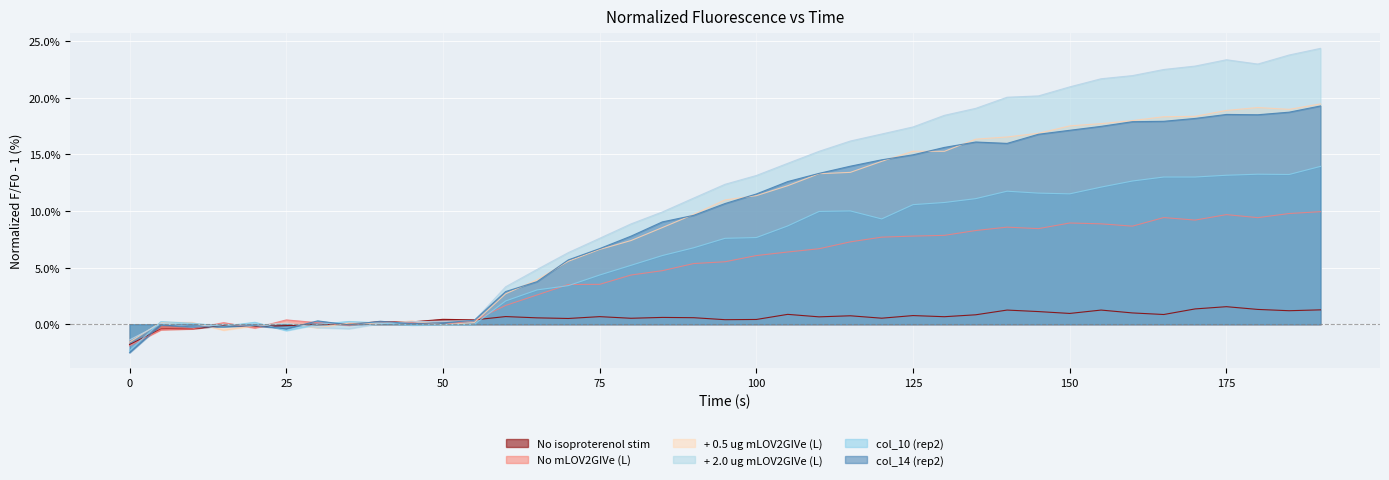

What is the highest value of the + 0.5 ug mLOV2GIVe (L) series?

19.5